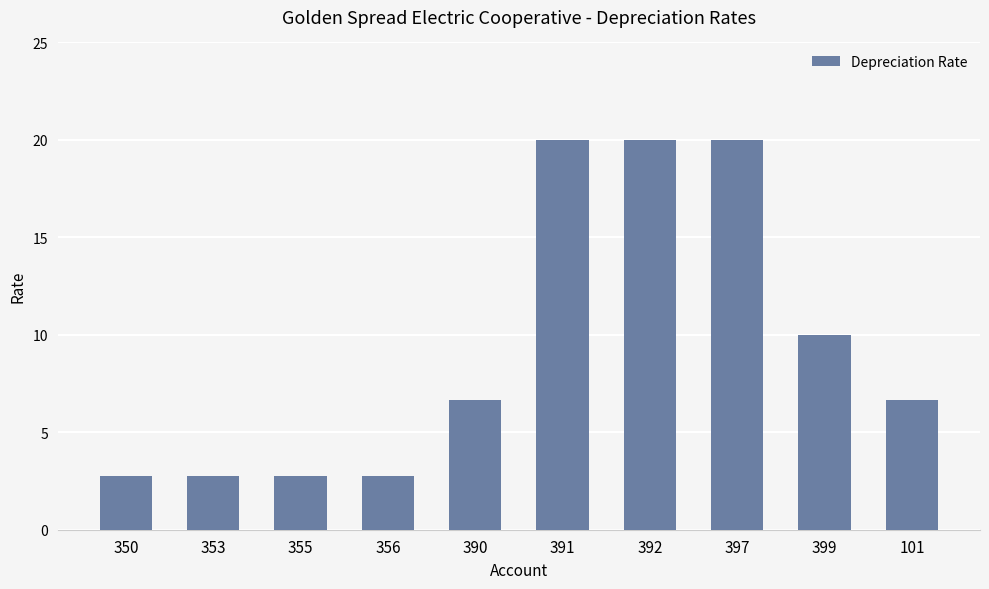

What is the maximum value shown in the chart?

20.0